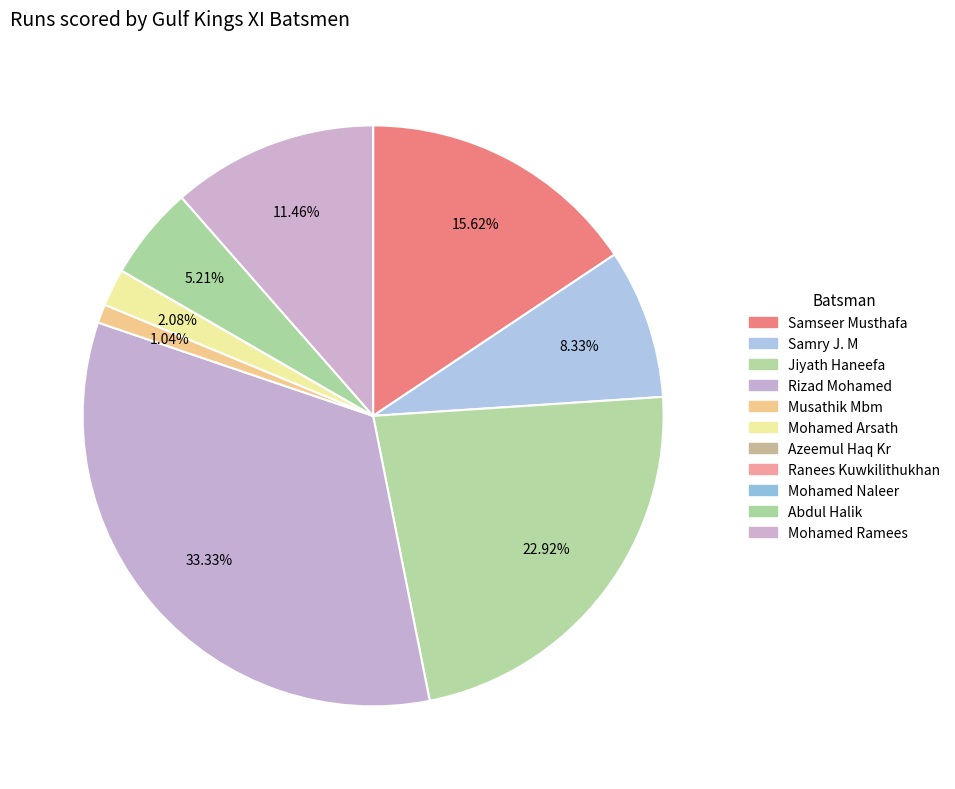

Rank the categories by value from lowest to highest.

Azeemul Haq Kr, Ranees Kuwkilithukhan, Mohamed Naleer, Musathik Mbm, Mohamed Arsath, Abdul Halik, Samry J. M, Mohamed Ramees, Samseer Musthafa, Jiyath Haneefa, Rizad Mohamed